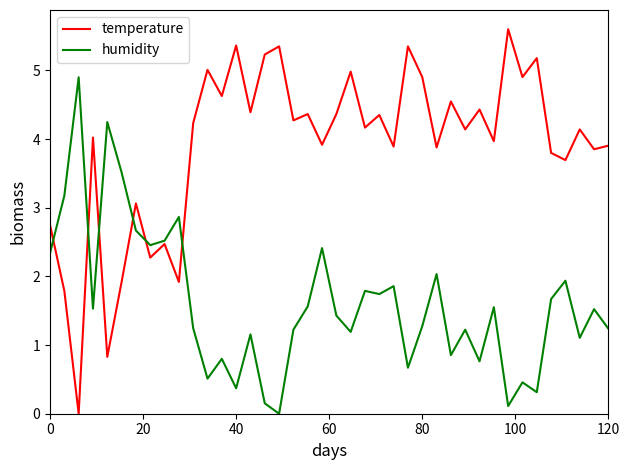

Which series has the largest total across all categories?

temperature